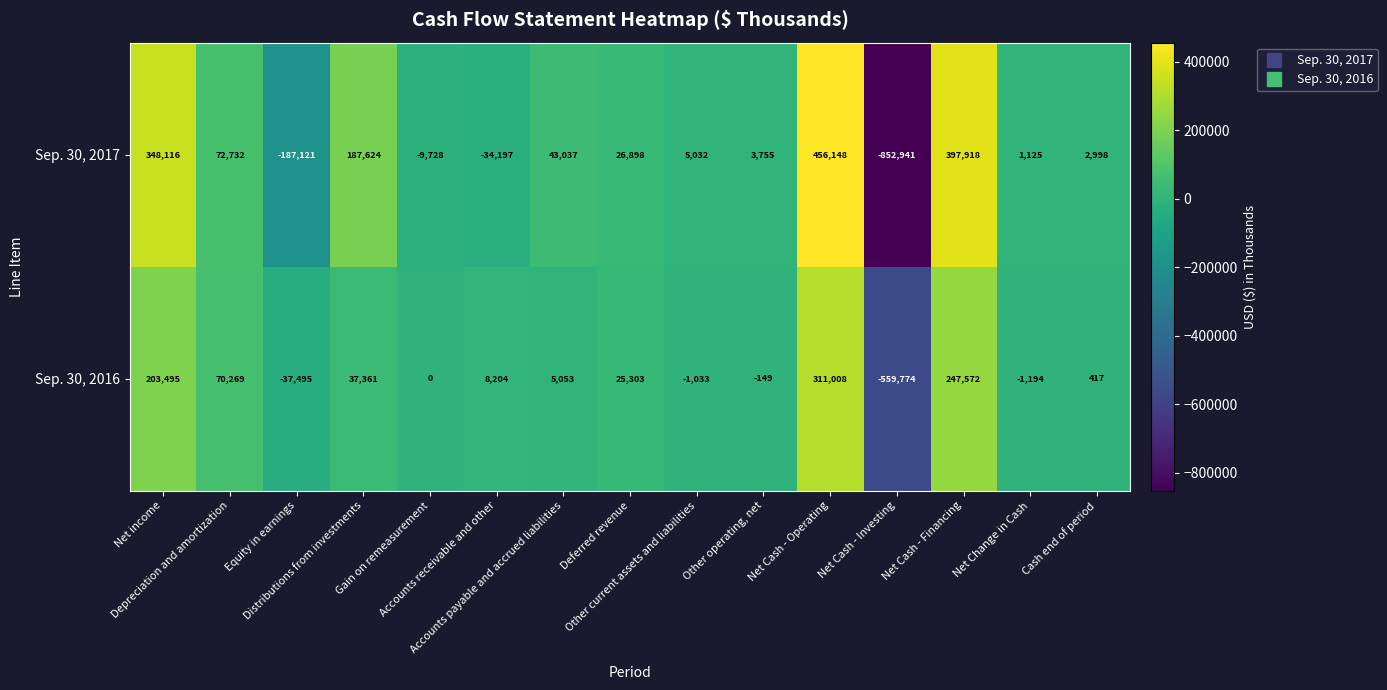

What is the sum of all Sep. 30, 2017 values?

461396